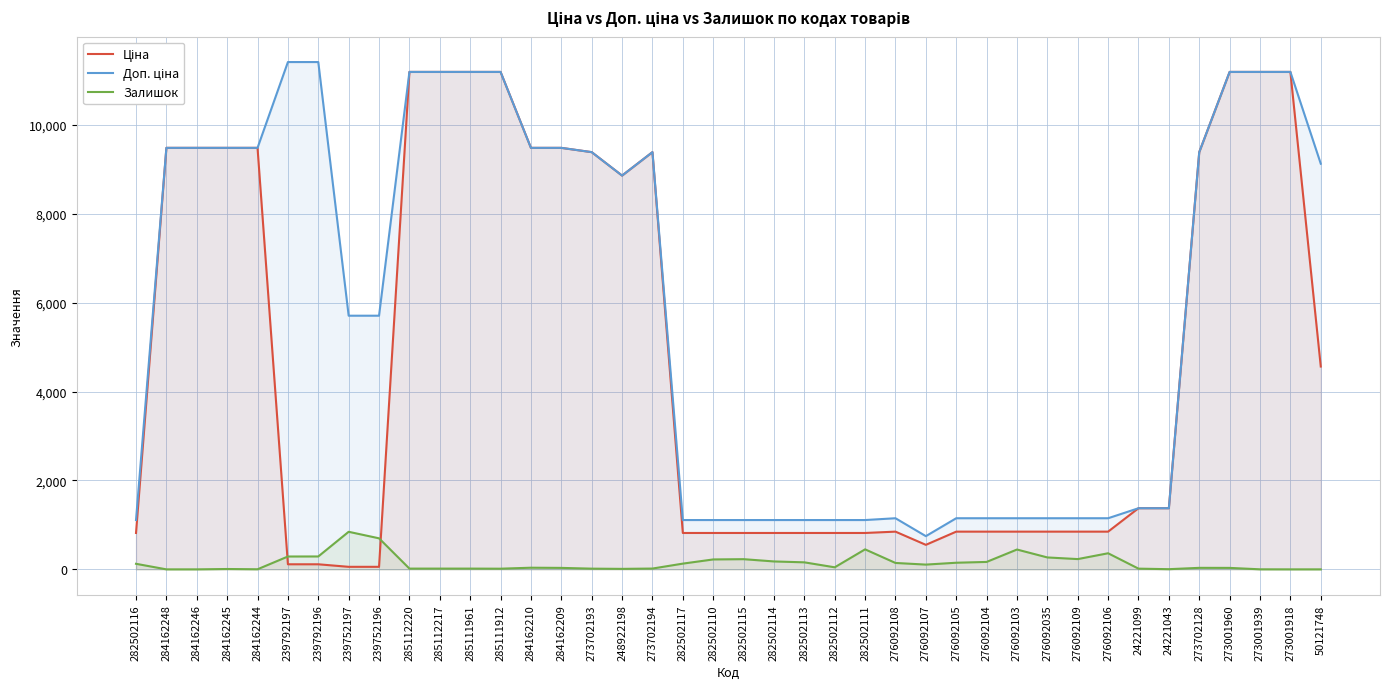

Where is the first local minimum for Доп. ціна?

248922198